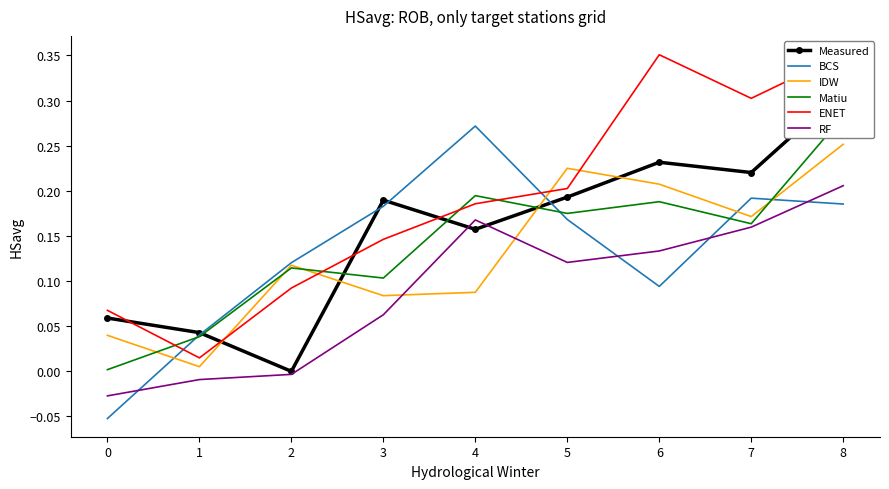

How many interior local valleys does the Matiu series have?

3